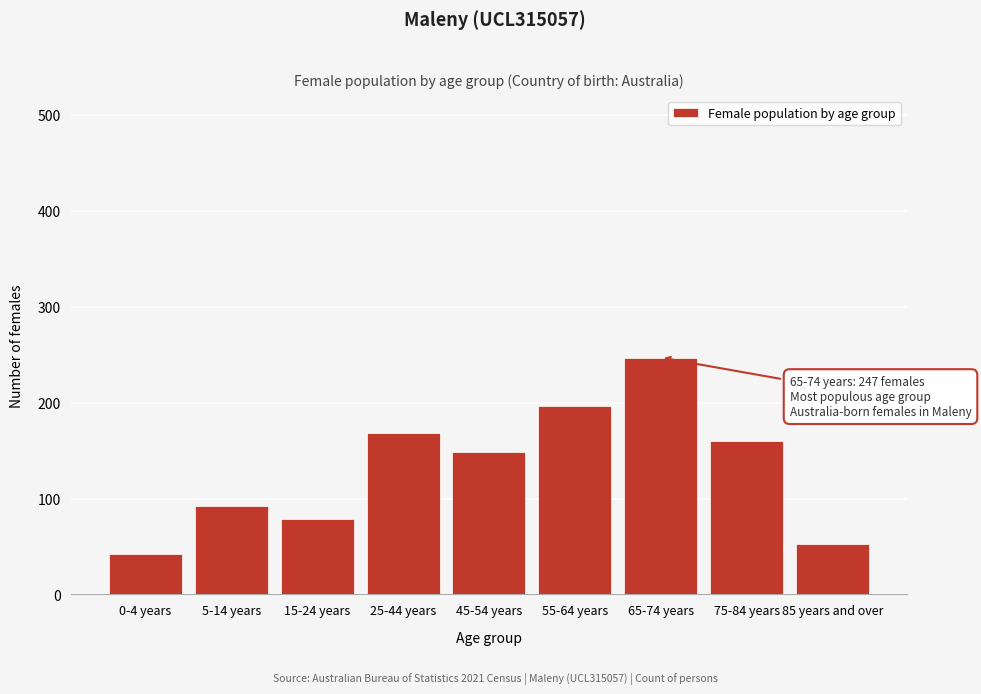

Reading right to left, extract all data points from this chart.

85 years and over=53	75-84 years=160	65-74 years=247	55-64 years=196	45-54 years=148	25-44 years=168	15-24 years=79	5-14 years=92	0-4 years=42